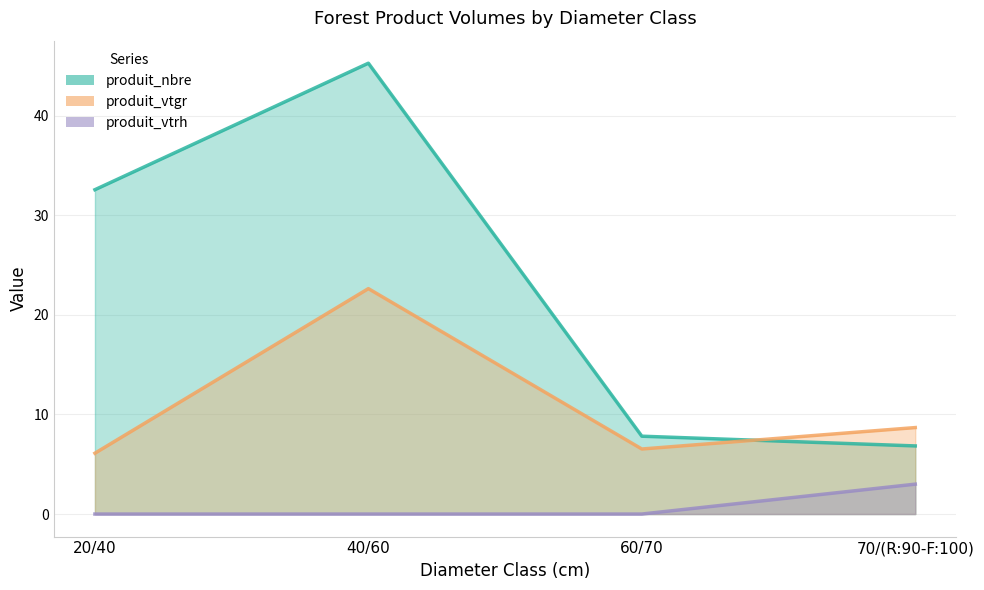

Reading left to right, extract all data points from this chart.

produit_nbre: 20/40=32.6	40/60=45.2	60/70=7.8	70/(R:90-F:100)=6.8
produit_vtgr: 20/40=6.1	40/60=22.6	60/70=6.5	70/(R:90-F:100)=8.7
produit_vtrh: 20/40=0.0	40/60=0.0	60/70=0.0	70/(R:90-F:100)=3.0